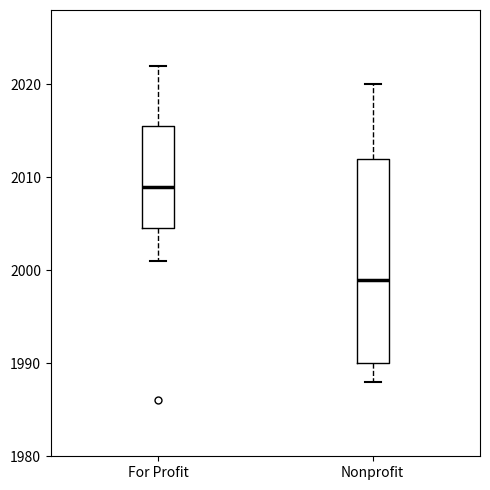

Where does the lower whisker of the box for Nonprofit end on the y-axis? The values are not printed on the chart, so give them approximately, as read against the axis.

1988